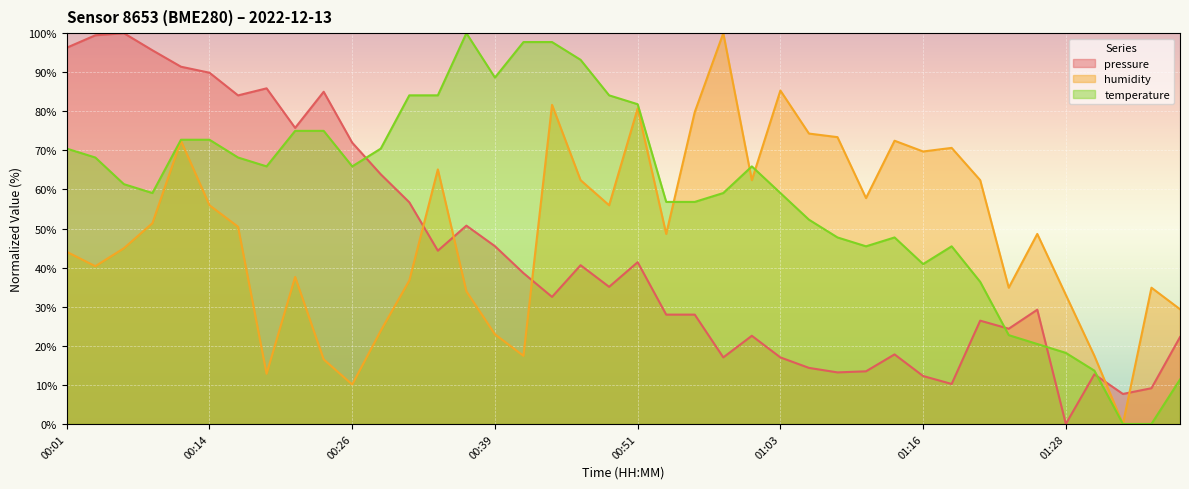

Where do temperature and humidity first cross each other?

00:53 and 00:56